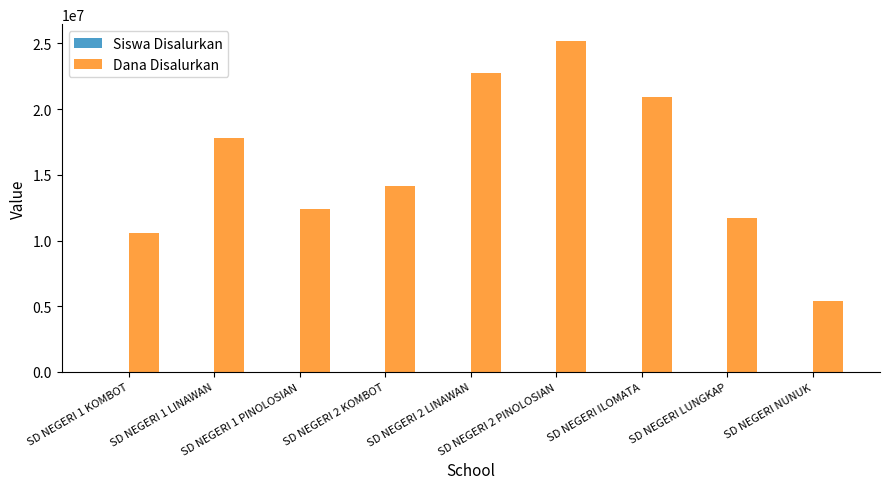

Which series has the largest total across all categories?

Dana Disalurkan